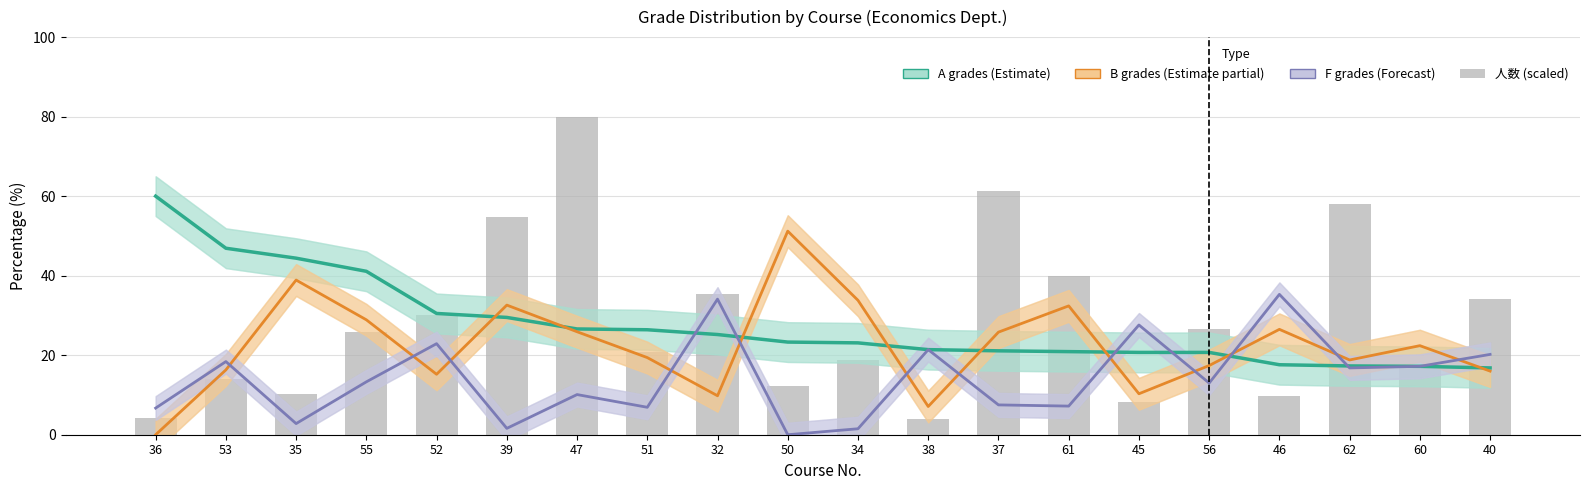

What is the difference between the highest and lowest values at 52?

15.3